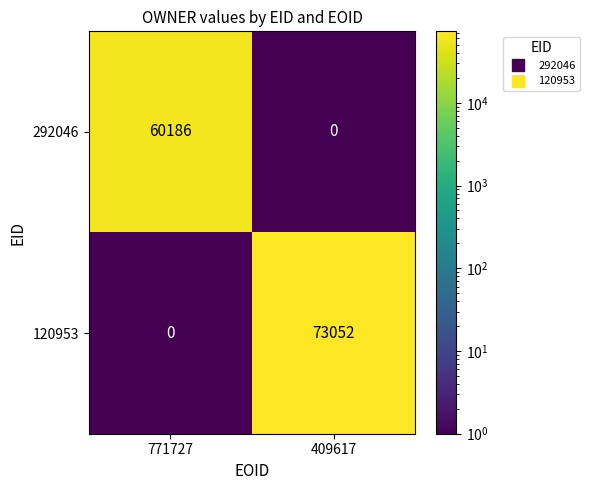

At 409617, list the series in order from largest to smallest.

120953, 292046